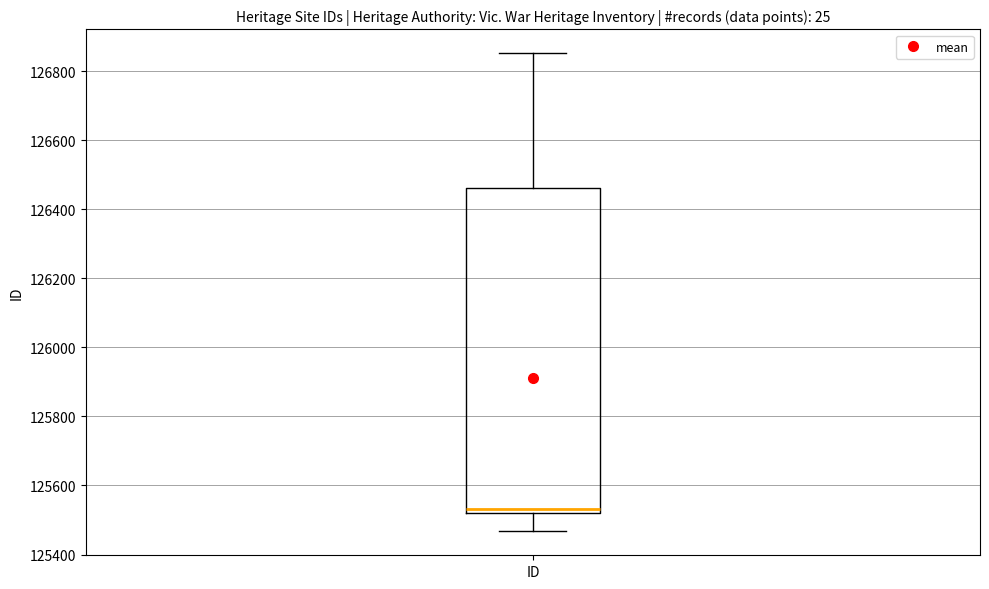

Transcribe this box plot: give where the median line is, the range the box spans, and where the two whiskers end, as read against the y-axis. The values are not printed on the chart, so give them approximately, as read against the axis.

median 125540, box 125520 to 126460, whiskers 125460 to 126860